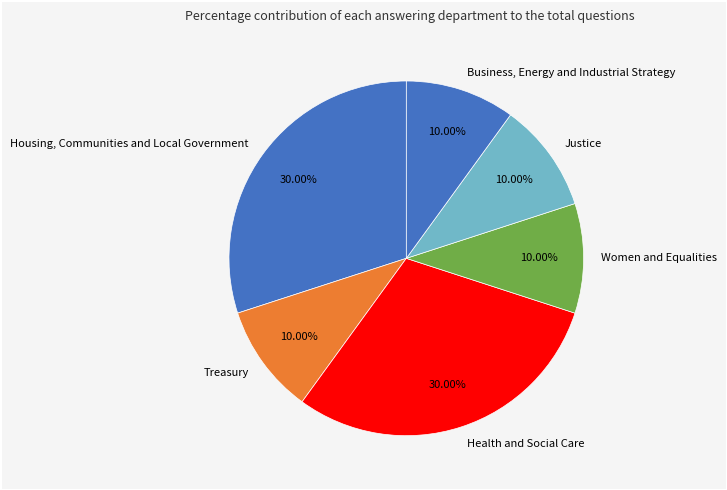

How many segments does this pie chart have?

6